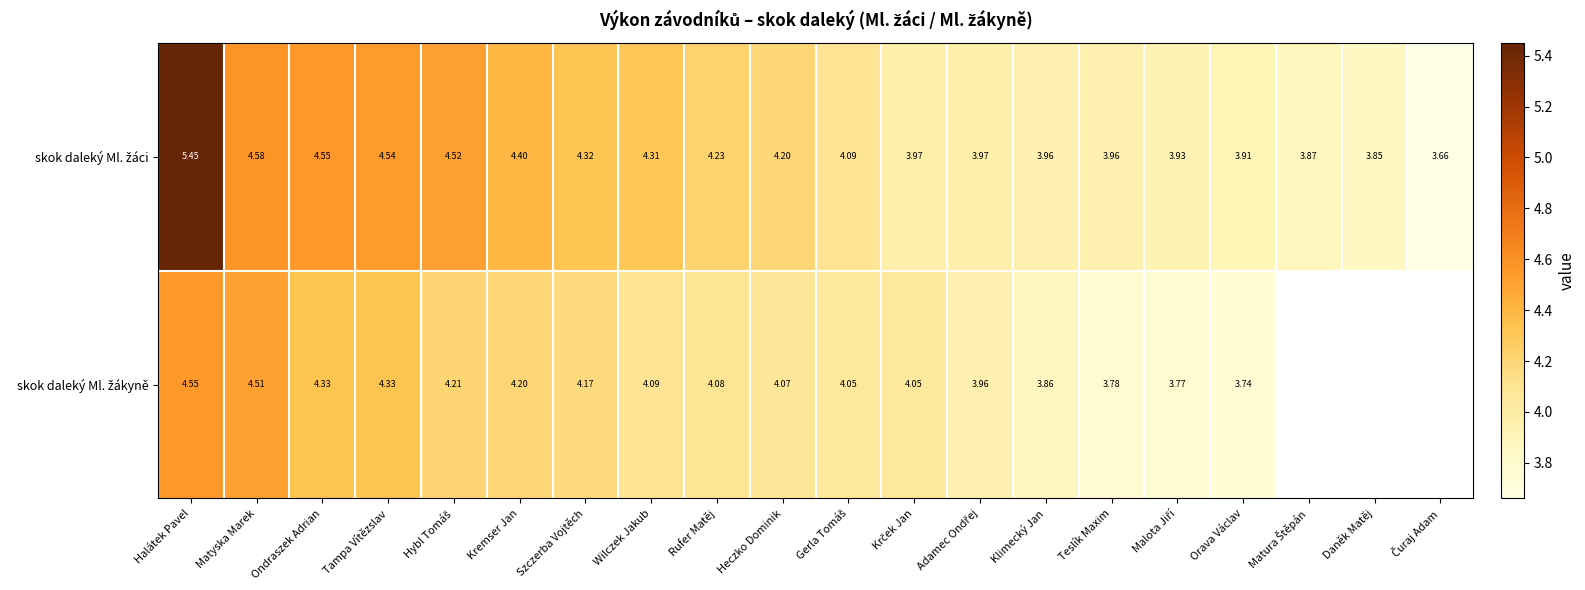

What is the sum of all skok daleký Ml. žáci values?

84.3